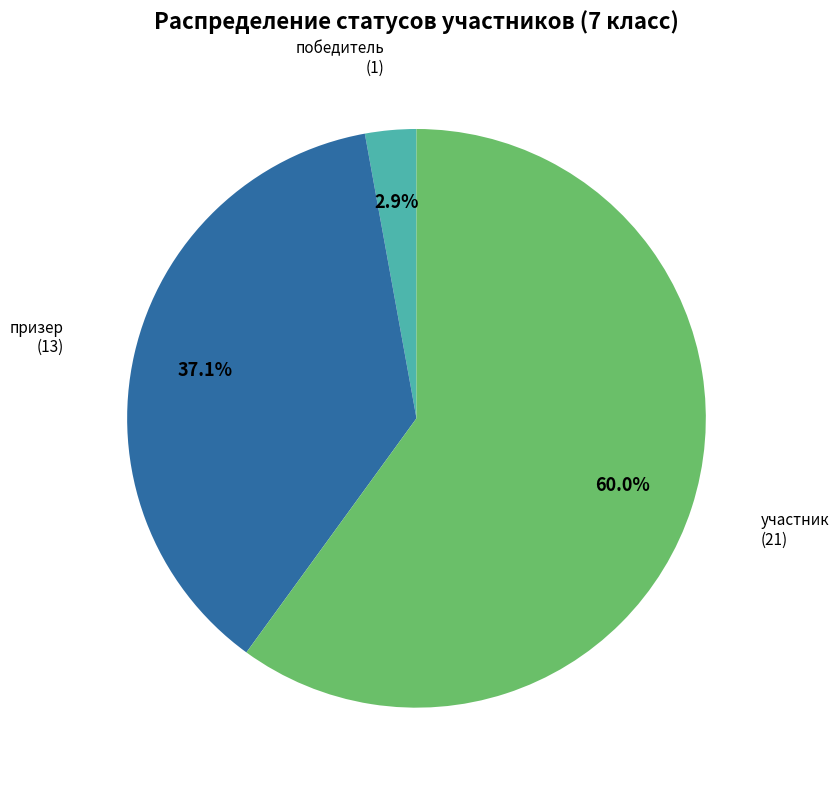

Does any single category account for the majority?

Yes